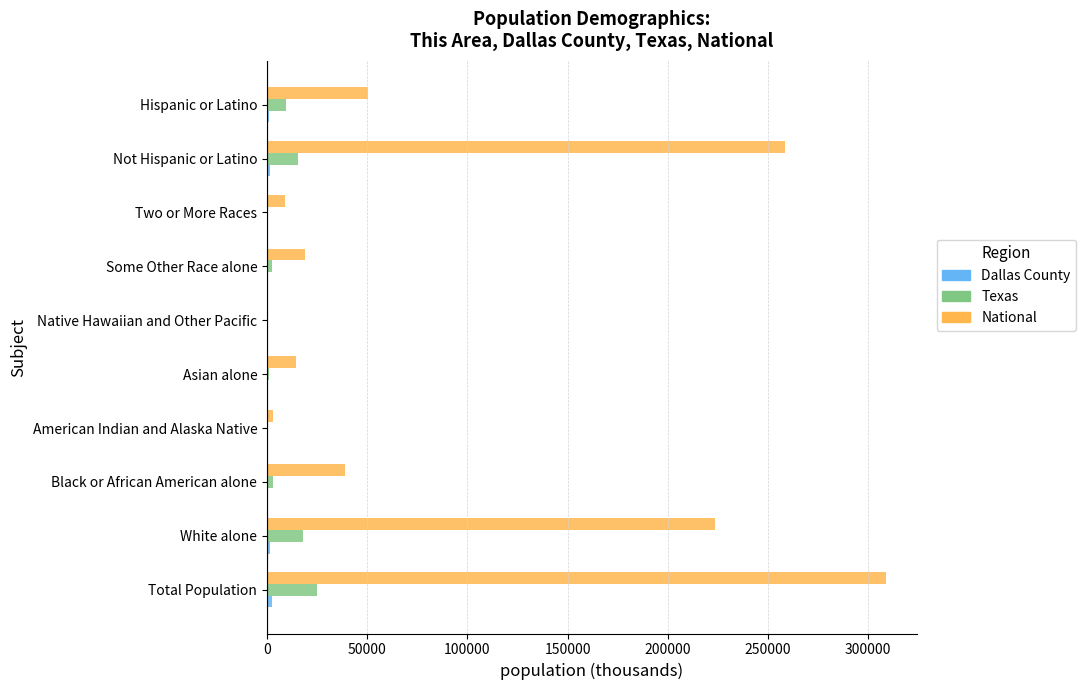

Which series changed the most between Total Population and Not Hispanic or Latino?

National